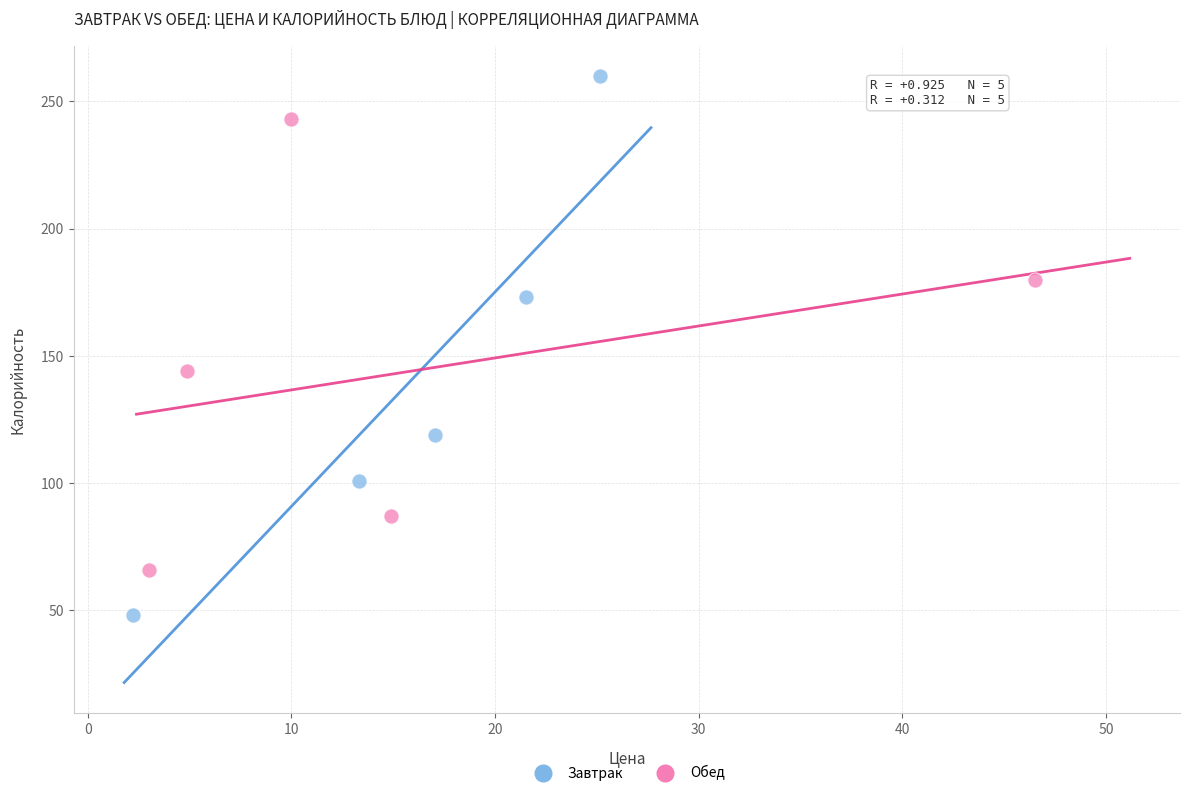

Which series has the largest Y range (max minus min)?

Завтрак